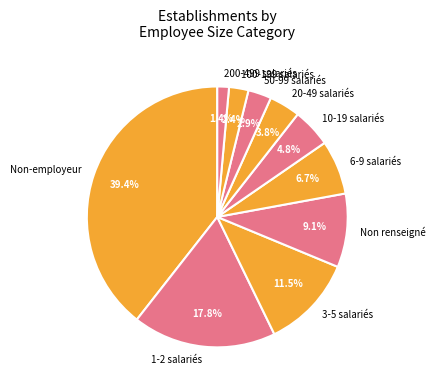

What is the smallest slice in the pie chart?

200-499 salariés